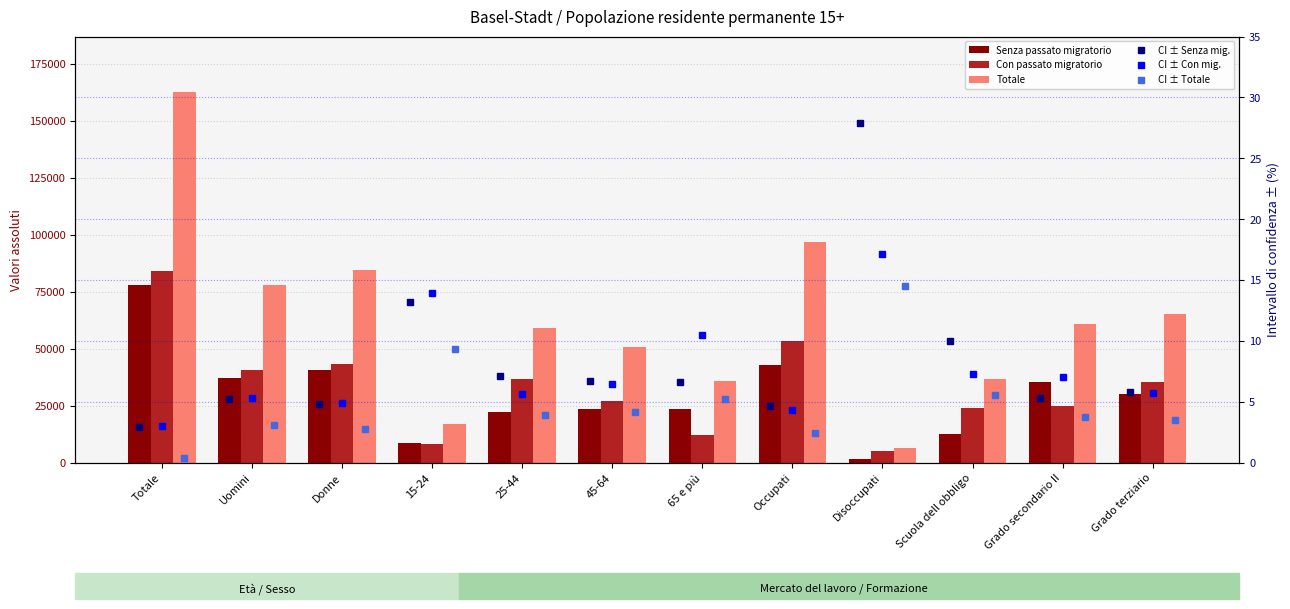

Which series has the largest total across all categories?

Totale